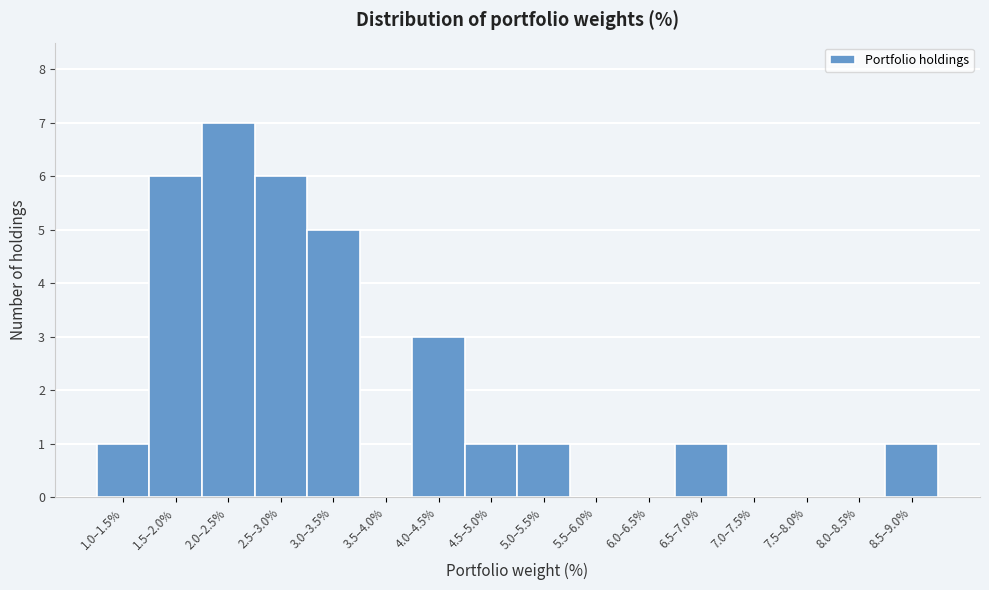

Reading left to right, transcribe all the data shown in this chart.

1.0–1.5%=1	1.5–2.0%=6	2.0–2.5%=7	2.5–3.0%=6	3.0–3.5%=5	3.5–4.0%=0	4.0–4.5%=3	4.5–5.0%=1	5.0–5.5%=1	5.5–6.0%=0	6.0–6.5%=0	6.5–7.0%=1	7.0–7.5%=0	7.5–8.0%=0	8.0–8.5%=0	8.5–9.0%=1